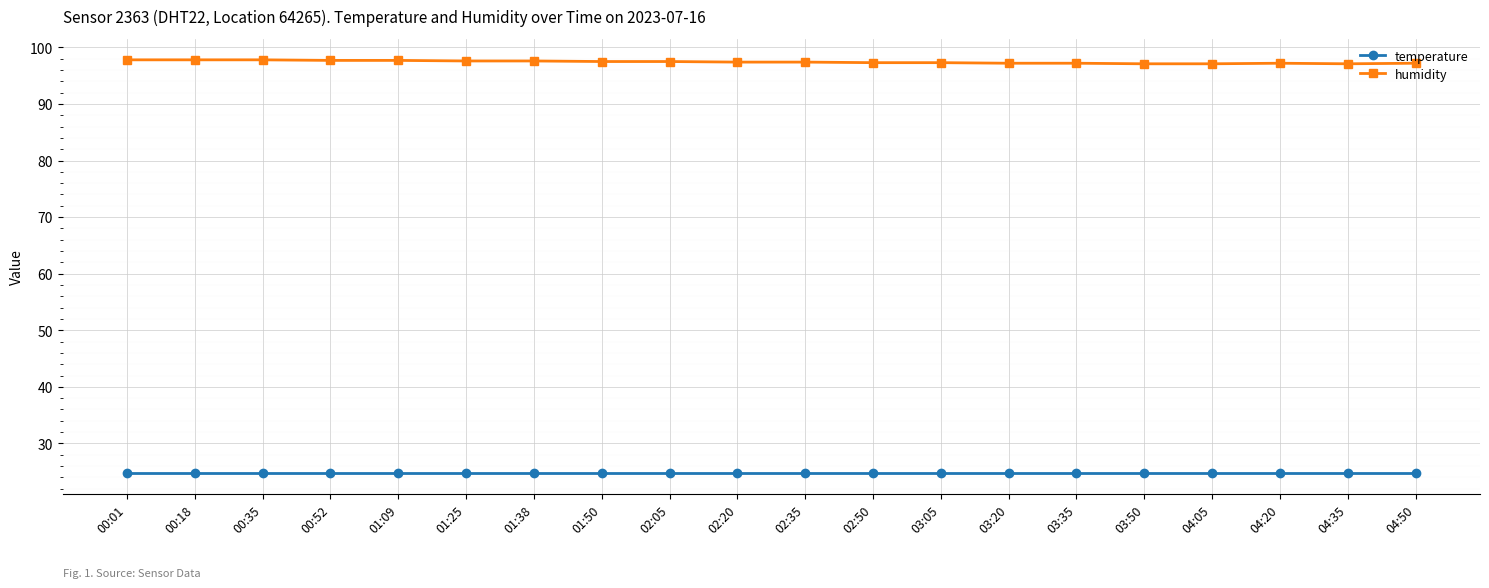

Which series has the largest range (max minus min)?

humidity